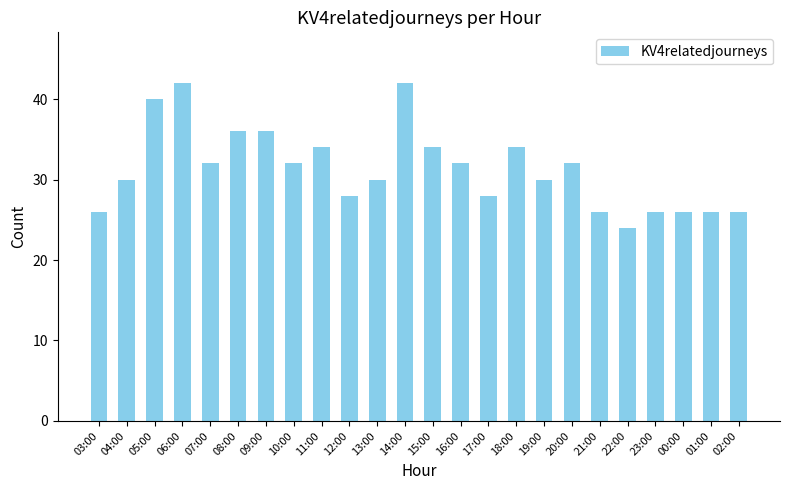

What is the minimum value shown in the chart?

24